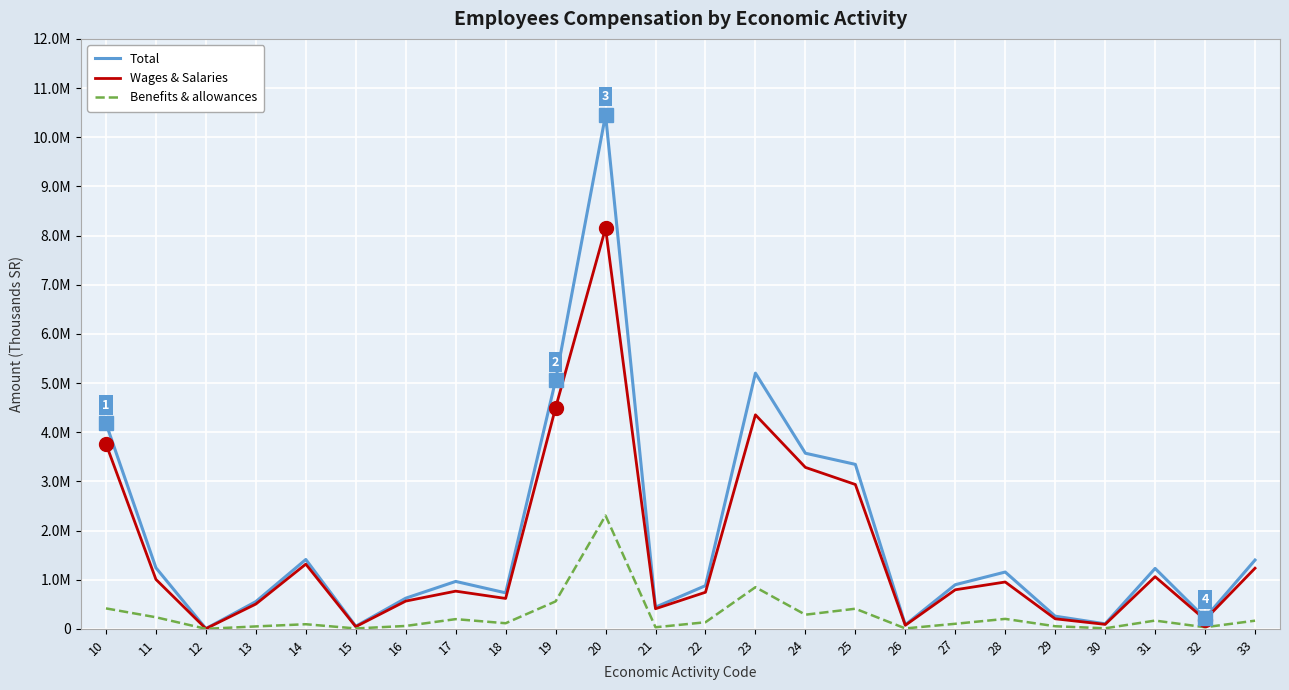

What is the sum of all Total values?

44057433